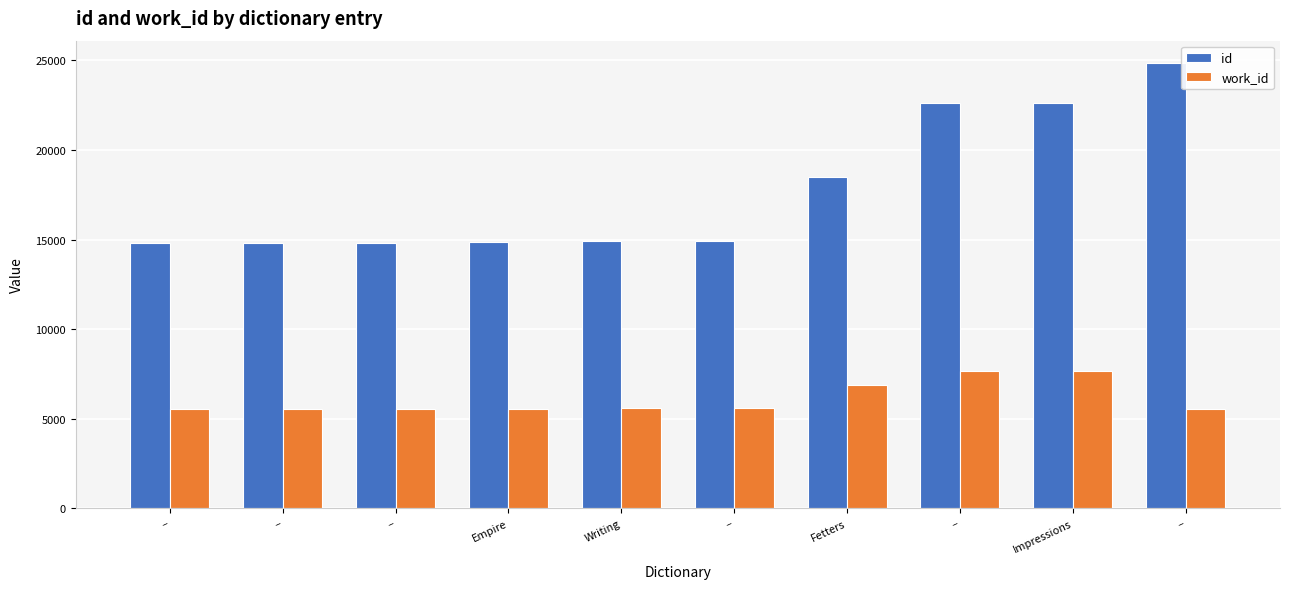

Is it true that work_id equals 6863 at Fetters?

True